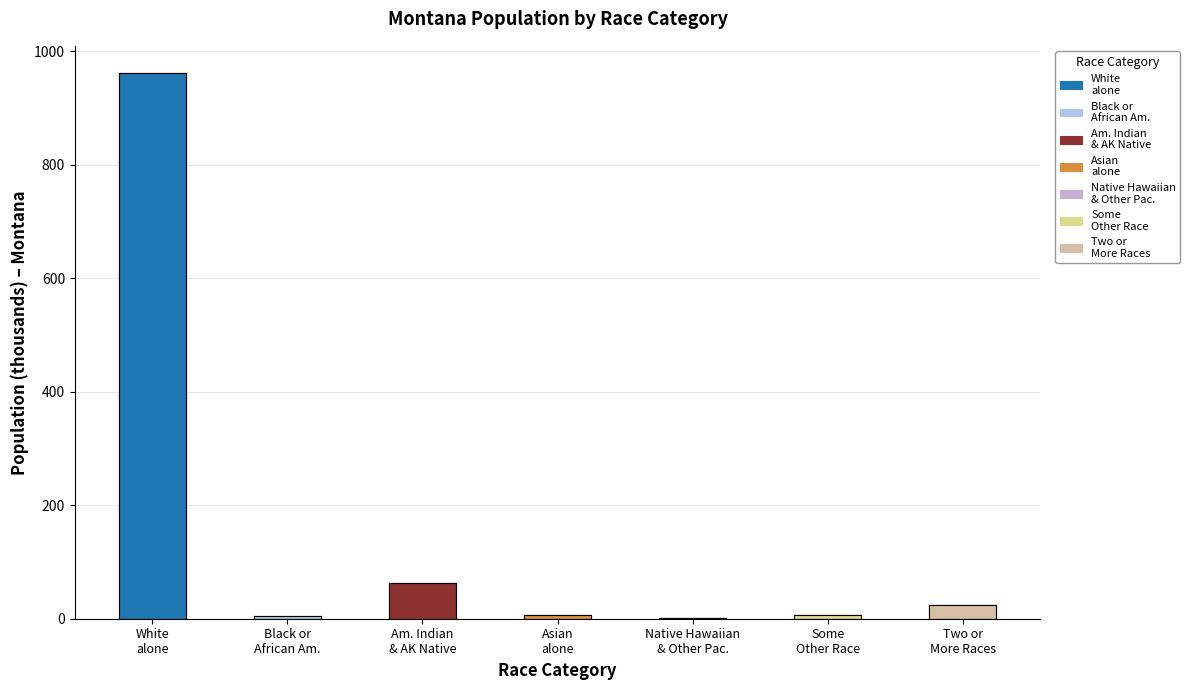

Reading left to right, what are all the values shown in this chart?

White
alone=961.2	Black or
African Am.=4.0	Am. Indian
& AK Native=62.6	Asian
alone=6.3	Native Hawaiian
& Other Pac.=0.7	Some
Other Race=6.0	Two or
More Races=25.0